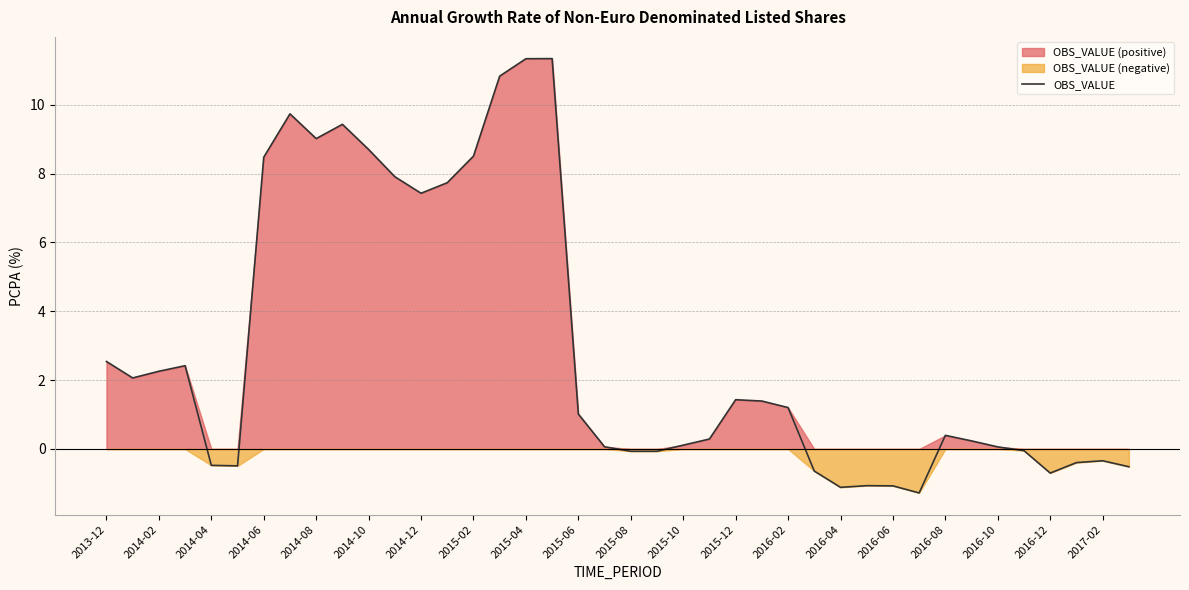

What is the maximum value shown in the chart?

11.3